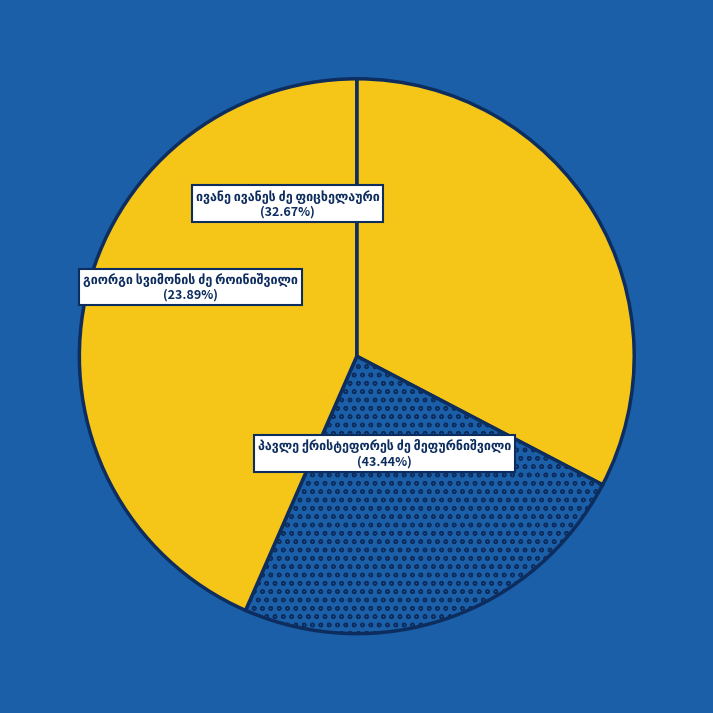

Is it true that პავლე ქრისტეფორეს ძე მეფურნიშვილი is 43% of the pie?

True